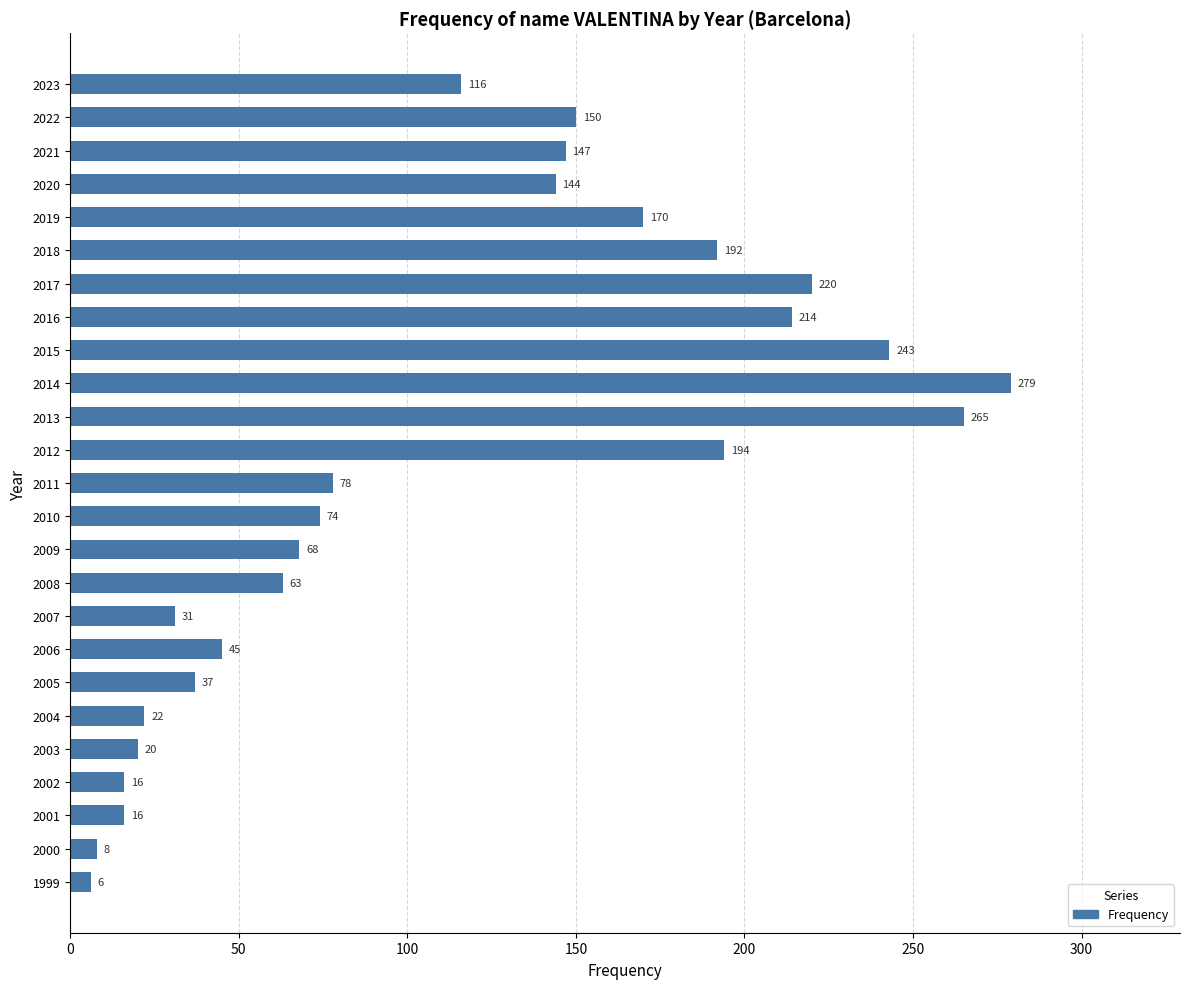

The value at 2005 is 37. True or false?

True